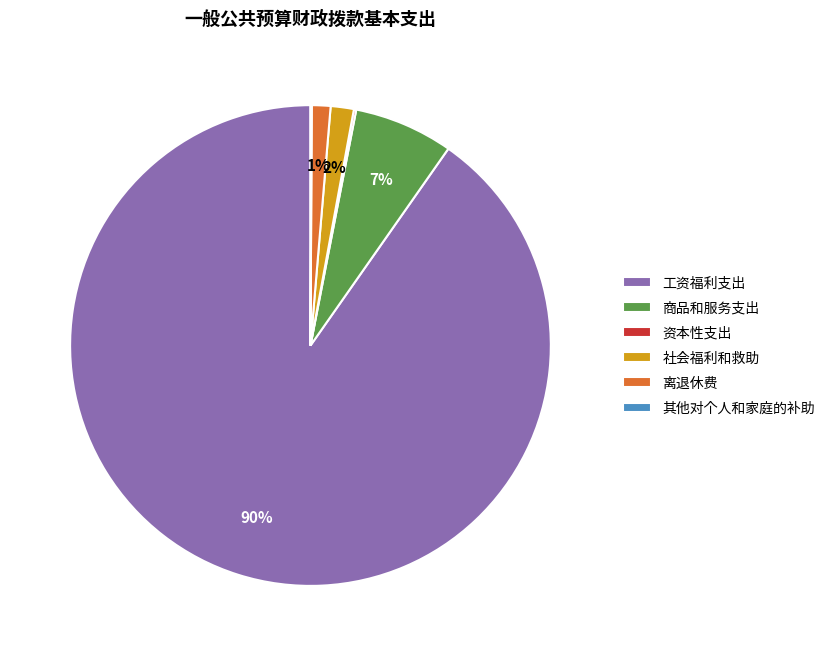

Between 工资福利支出 and 商品和服务支出, which is larger?

工资福利支出